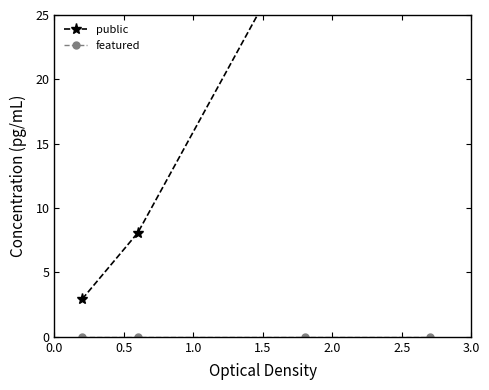

At how many categories does at least one series exceed 64?

1